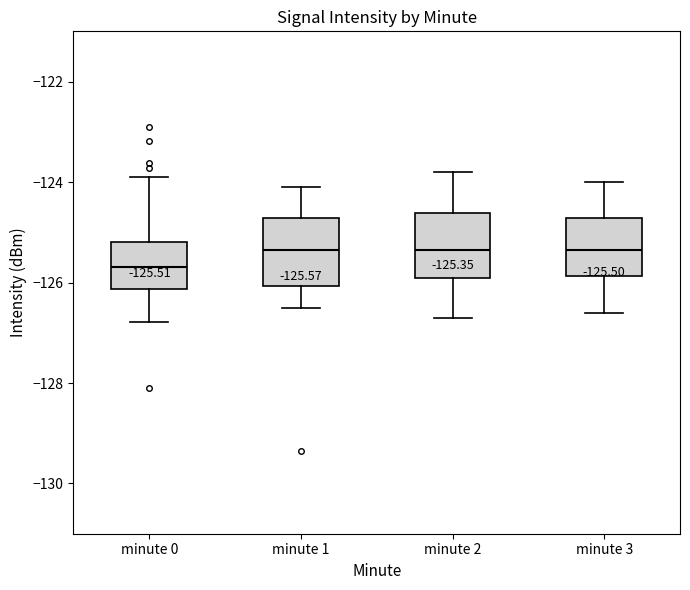

Which box's median line is the lowest?

minute 0